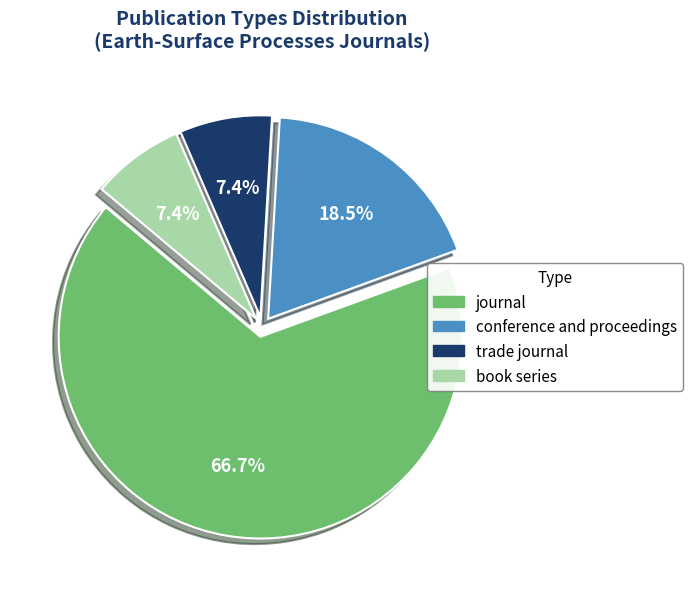

How many slices are in this pie chart?

4